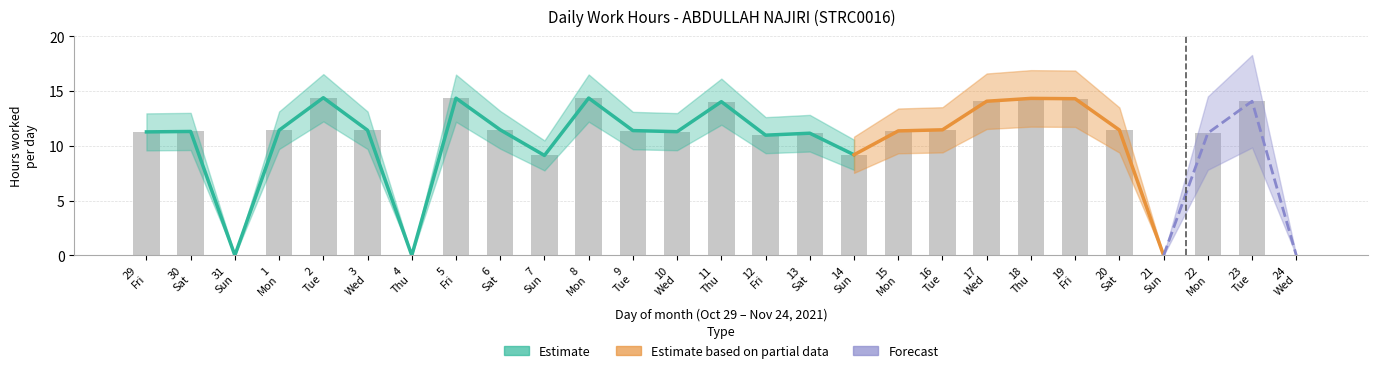

True or false: the data shows 7.6 at 9 Tue.

False